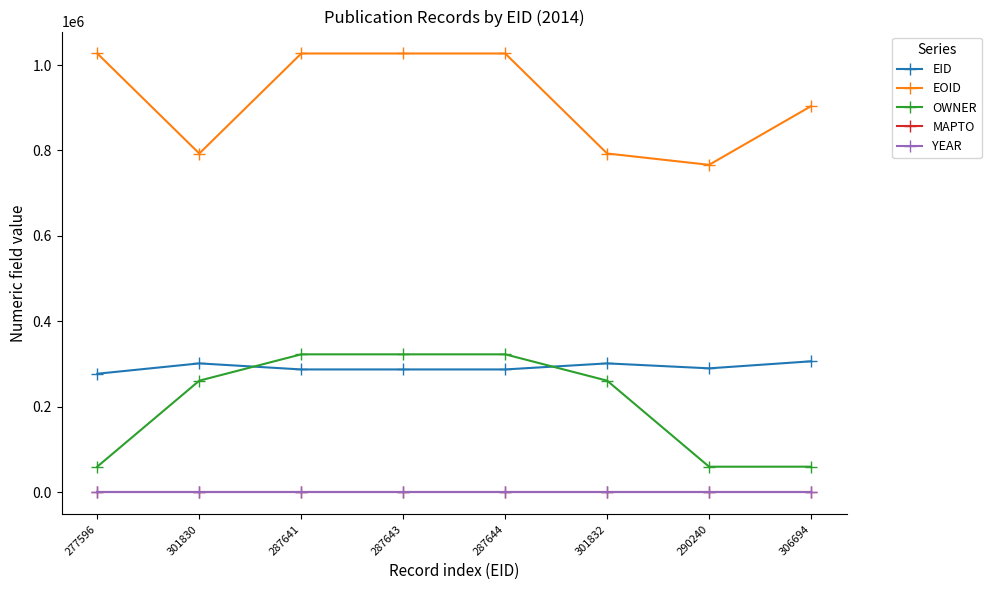

True or false: EID has more than 0 points higher than both neighbors.

True